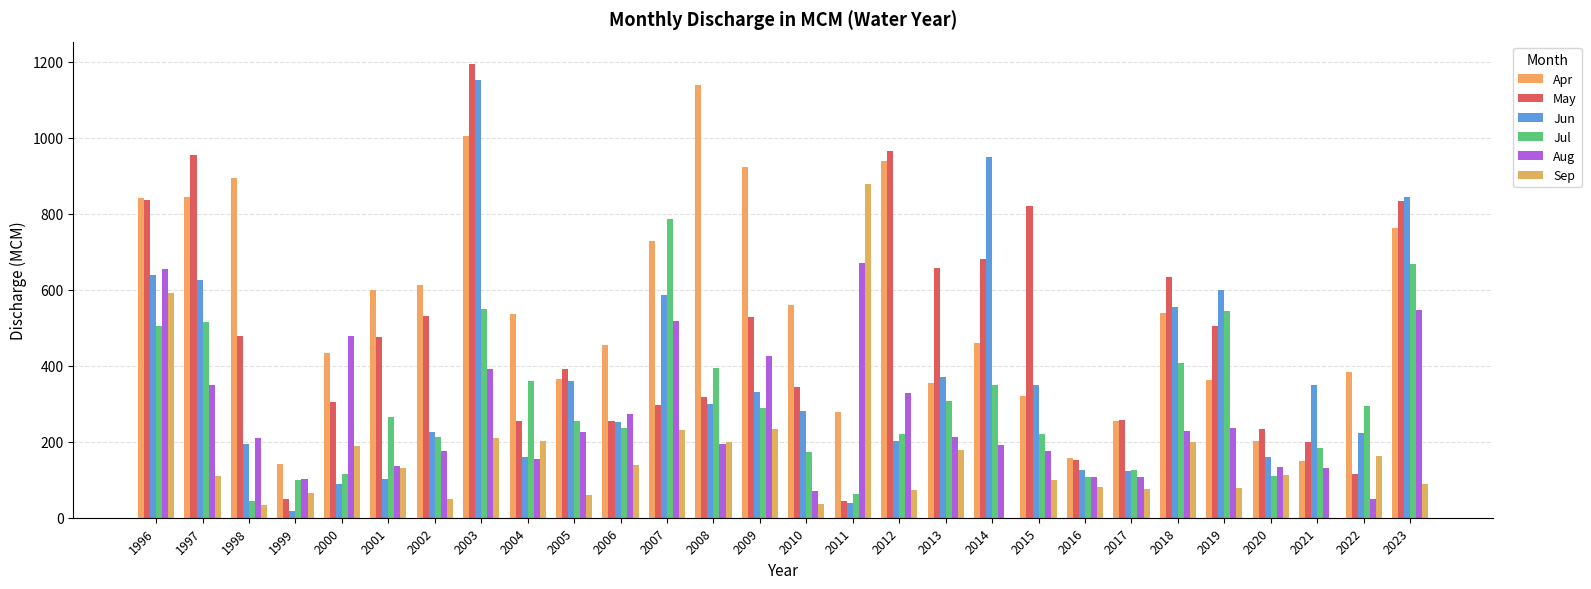

What is the approximate value of Sep at 2020?

111.7